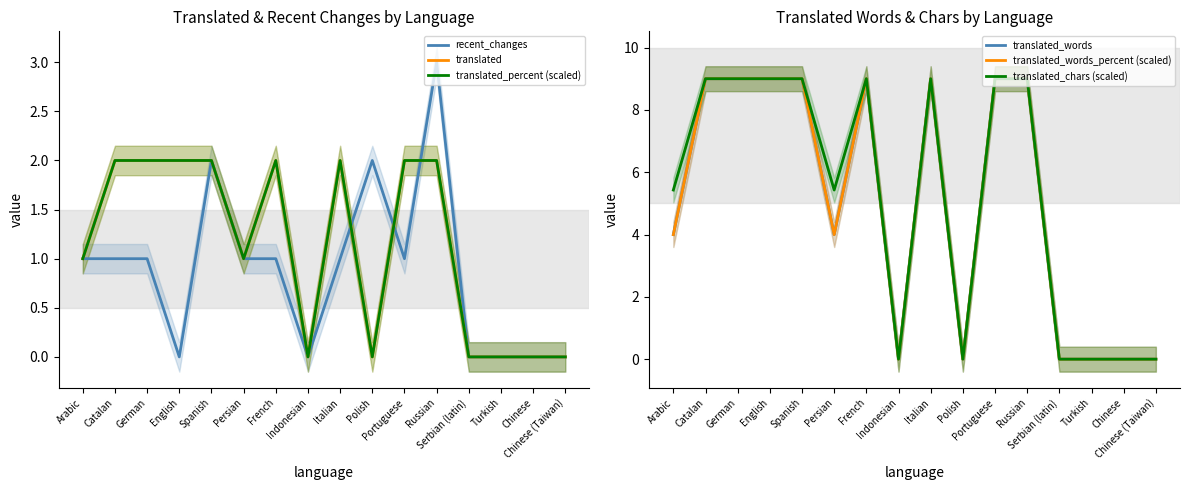

In translated, how many points are higher than both neighbors (excluding endpoints)?

2